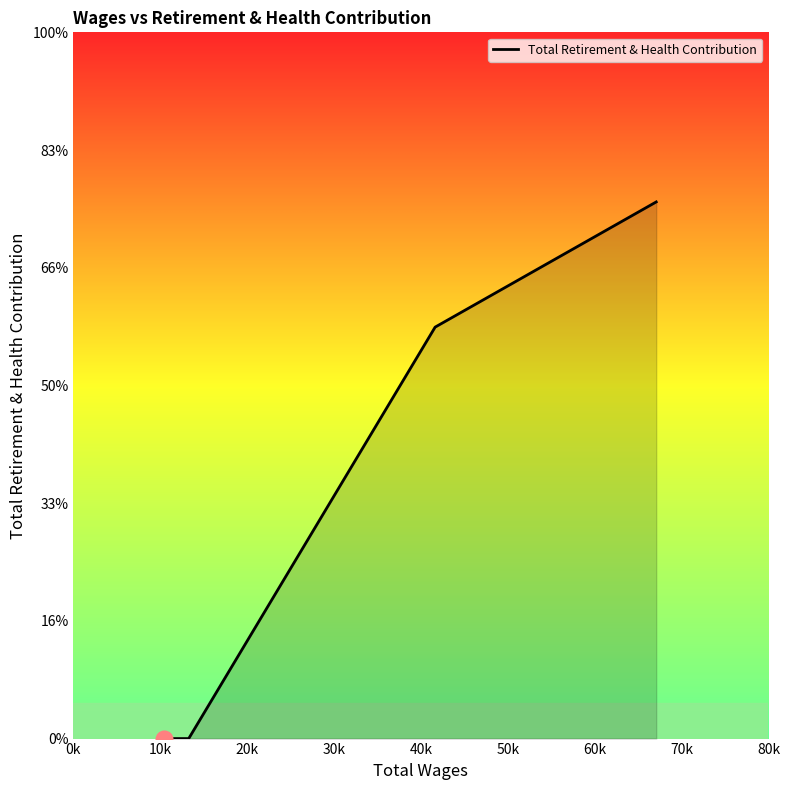

What is the sum of all values?

40274